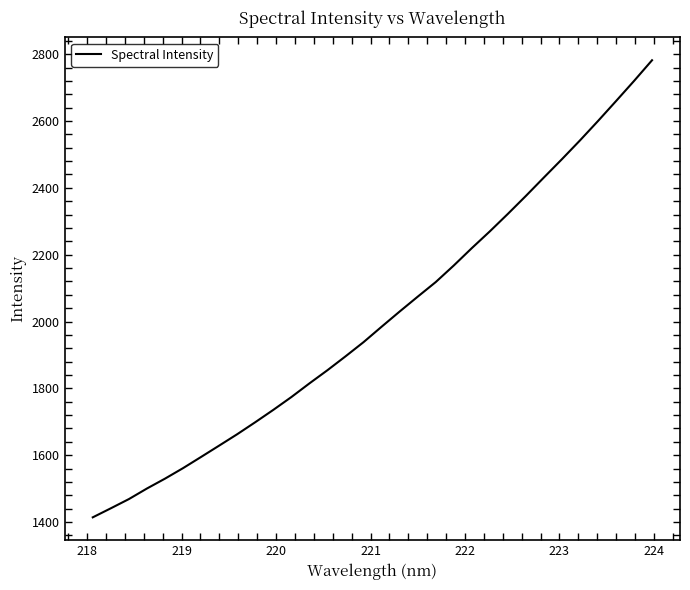

What is the smallest value displayed?

1414.2